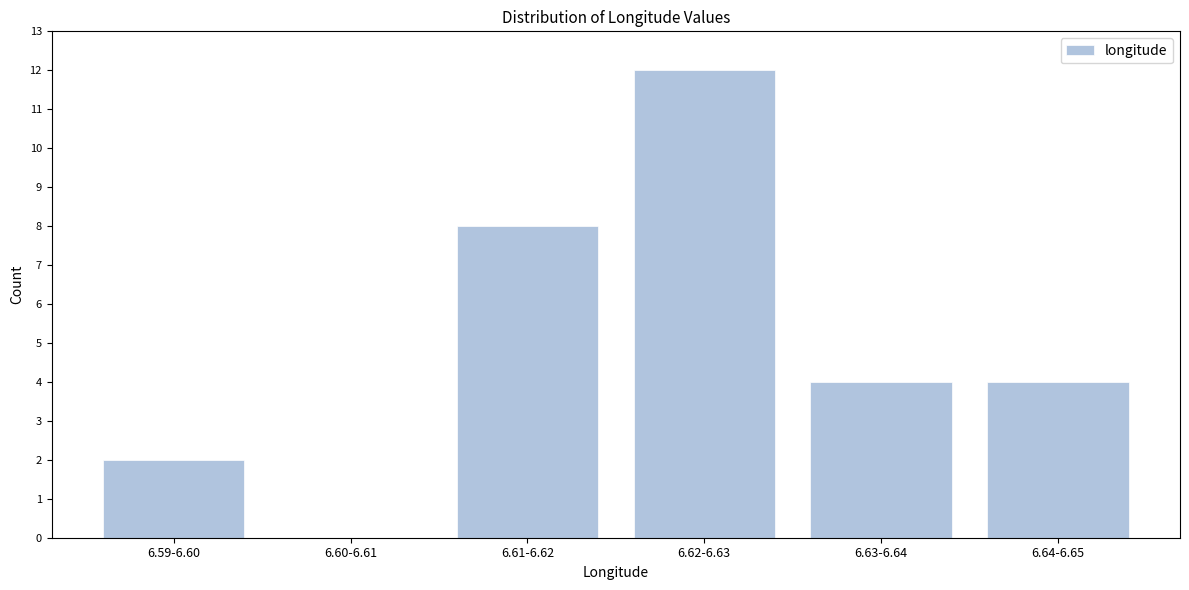

Reading left to right, transcribe all the data shown in this chart.

6.59-6.60=2	6.60-6.61=0	6.61-6.62=8	6.62-6.63=12	6.63-6.64=4	6.64-6.65=4